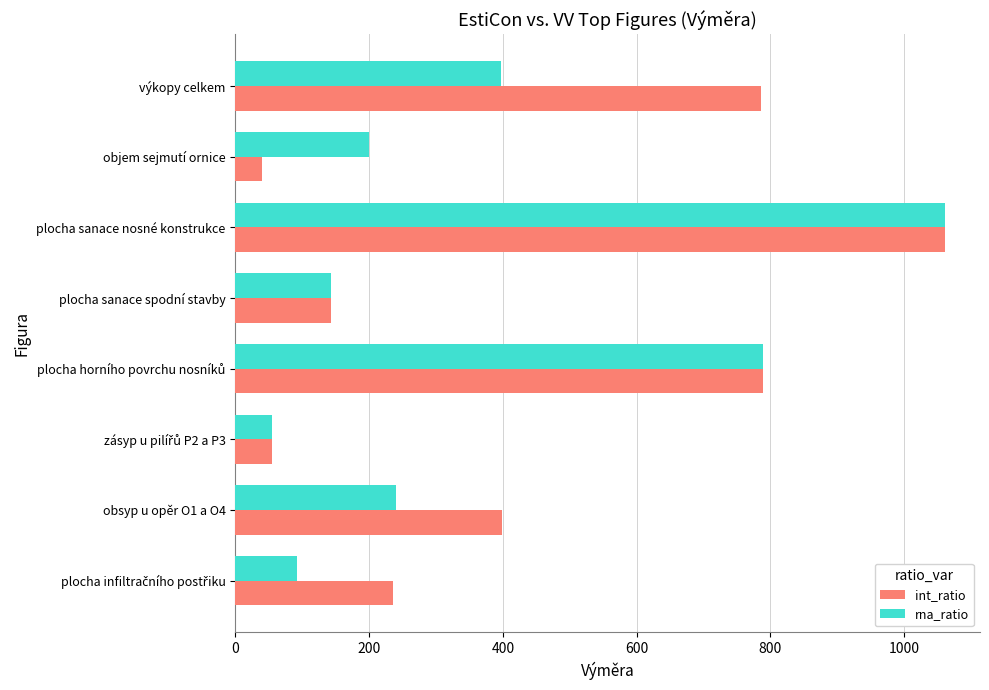

Which series has the largest range (max minus min)?

int_ratio